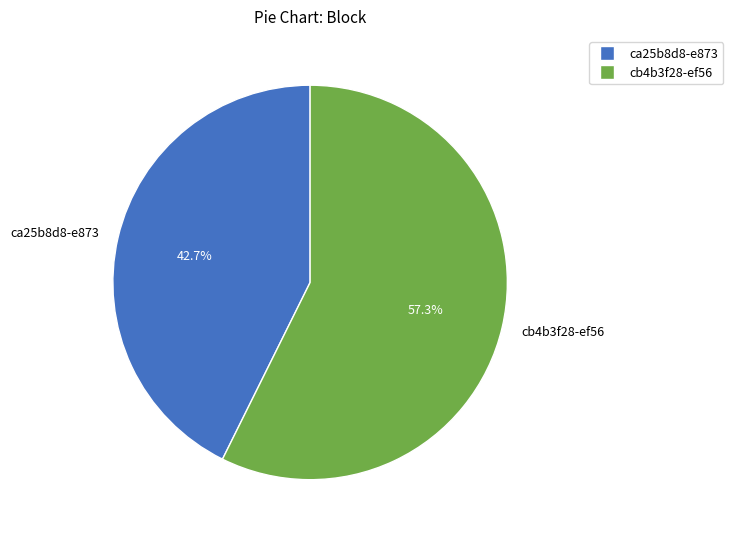

What is the smallest slice in the pie chart?

ca25b8d8-e873